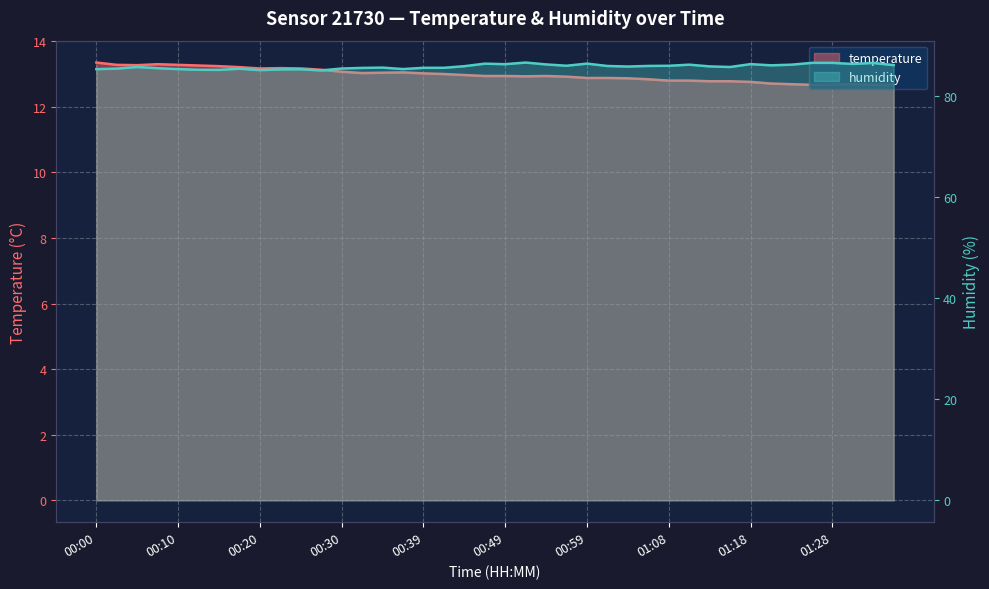

What is the value of the humidity point at the 34th from the left?

86.1